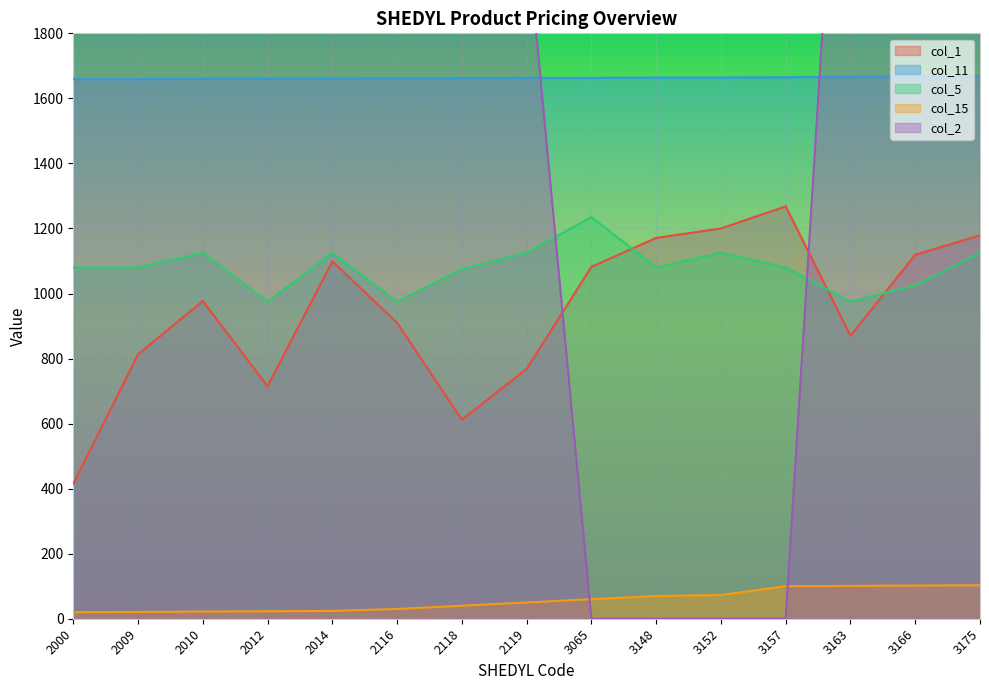

Where is the first local minimum for col_2?

2014